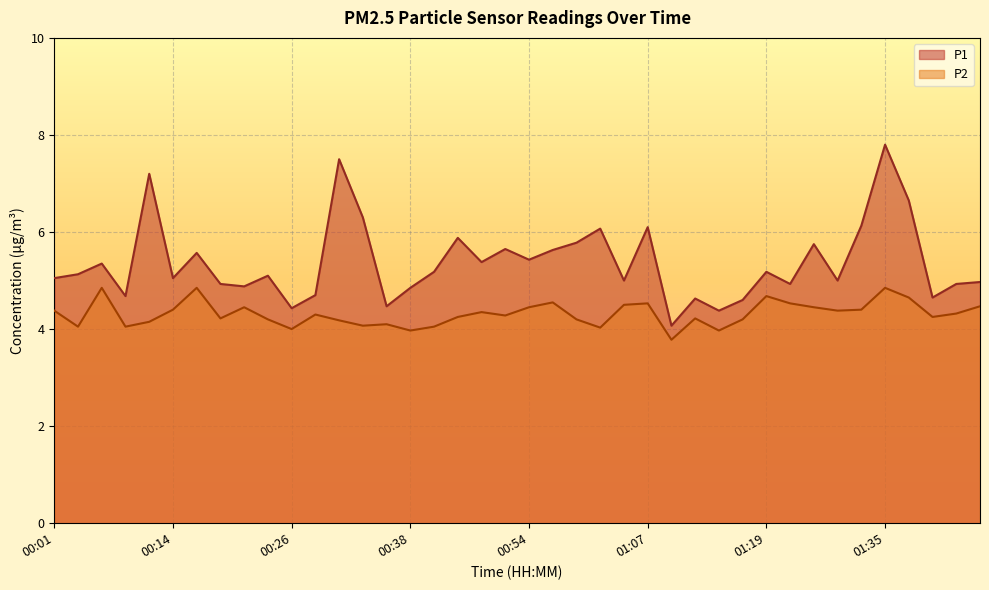

Reading left to right, list all the values displayed in this chart.

P1: 5.0	5.1	5.3	4.7	7.2	5.0	5.6	4.9	4.9	5.1	4.4	4.7	7.5	6.3	4.5	4.8	5.2	5.9	5.4	5.7	5.4	5.6	5.8	6.1	5.0	6.1	4.1	4.6	4.4	4.6	5.2	4.9	5.8	5.0	6.1	7.8	6.7	4.7	4.9	5.0
P2: 4.4	4.0	4.8	4.0	4.2	4.4	4.8	4.2	4.5	4.2	4.0	4.3	4.2	4.1	4.1	4.0	4.0	4.2	4.3	4.3	4.5	4.5	4.2	4.0	4.5	4.5	3.8	4.2	4.0	4.2	4.7	4.5	4.5	4.4	4.4	4.8	4.7	4.2	4.3	4.5